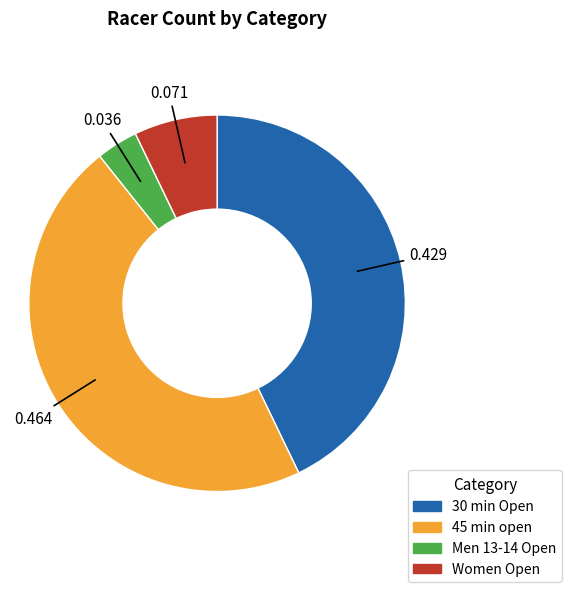

Which has a higher value, Men 13-14 Open or 30 min Open?

30 min Open